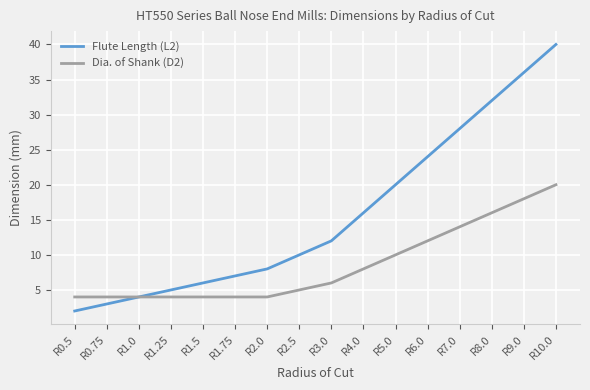

At which category is the sum across all series the highest?

R10.0